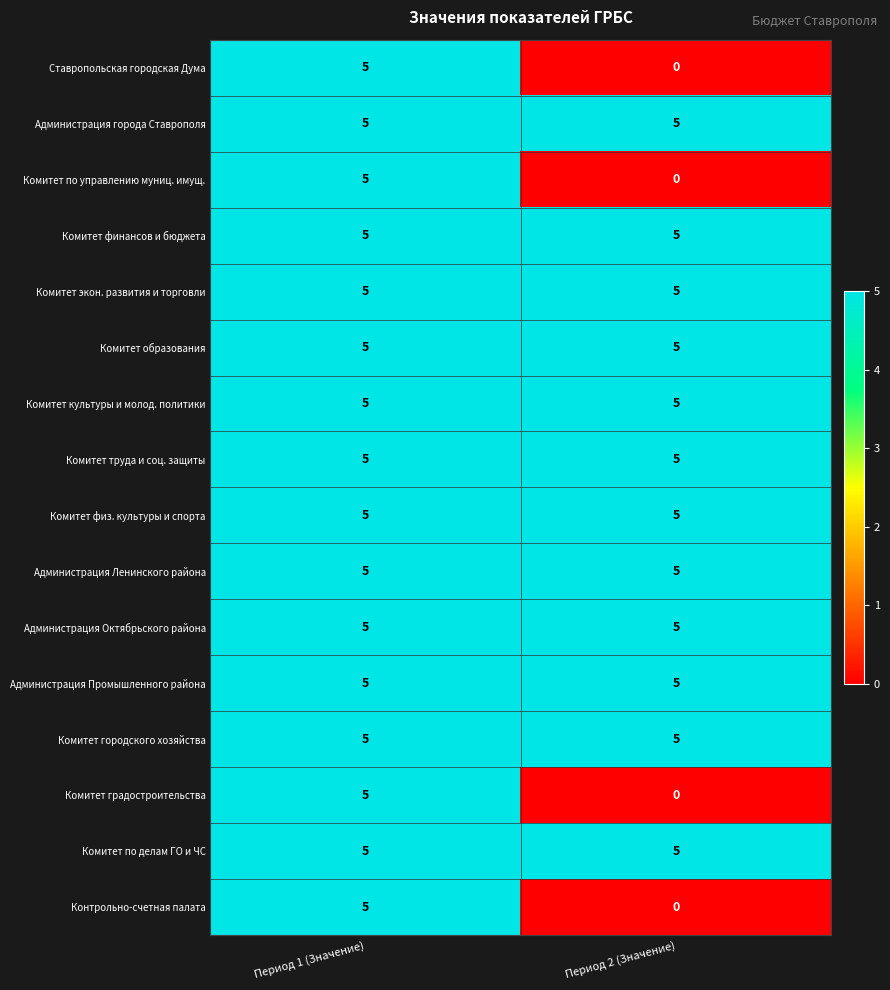

What value does the Комитет труда и соц. защиты series have at Период 2 (Значение)?

5